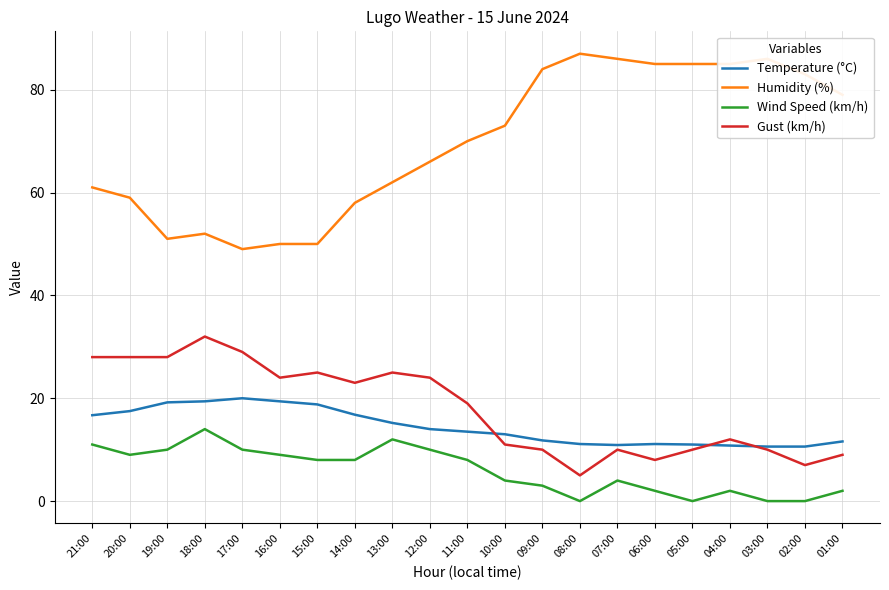

Is it true that Gust (km/h) equals 2.9 at 10:00?

False